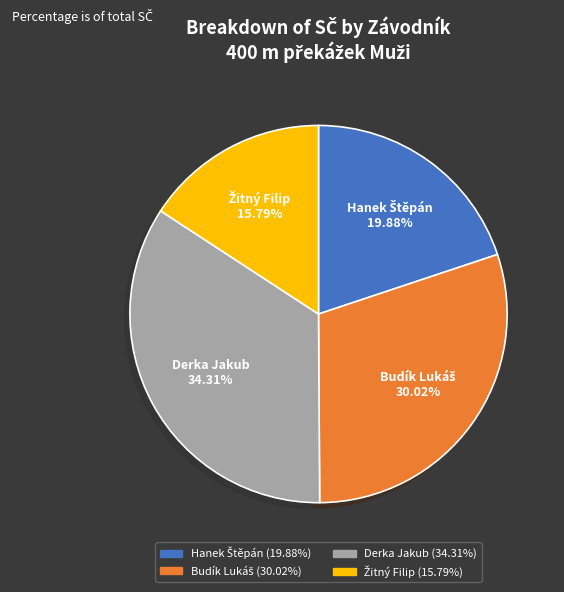

Which category has the biggest portion of the pie?

Derka Jakub